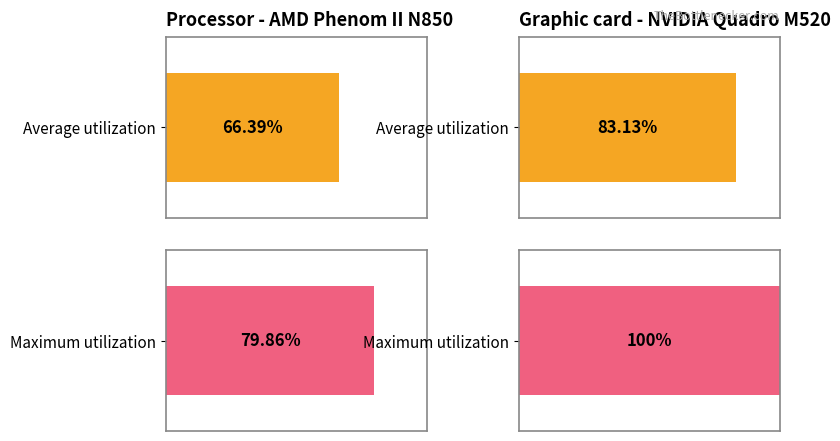

List the series in order of their peak value, lowest first.

Average utilization, Maximum utilization